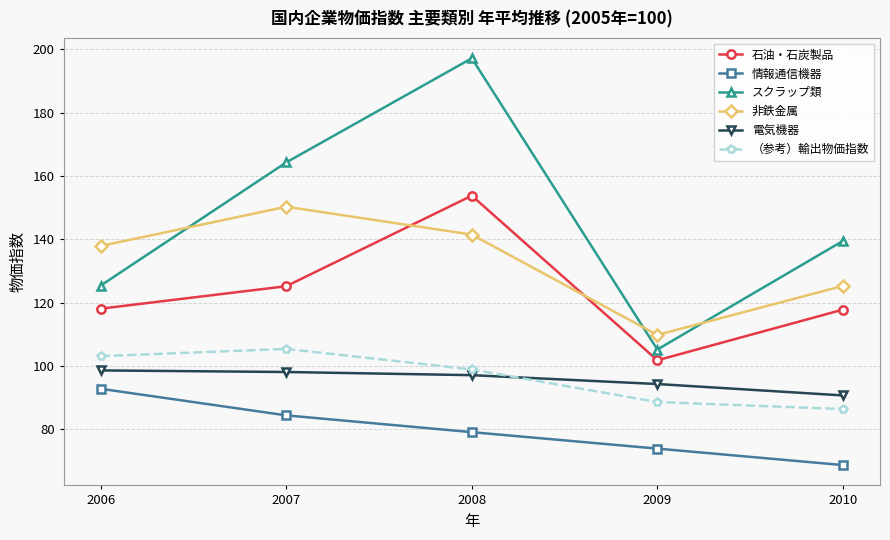

True or false: 石油・石炭製品 and （参考）輸出物価指数 intersect in this chart.

False